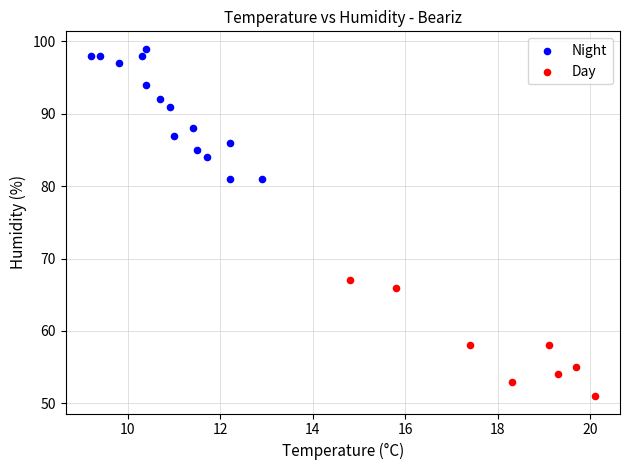

Which series contains the highest Y value?

Night